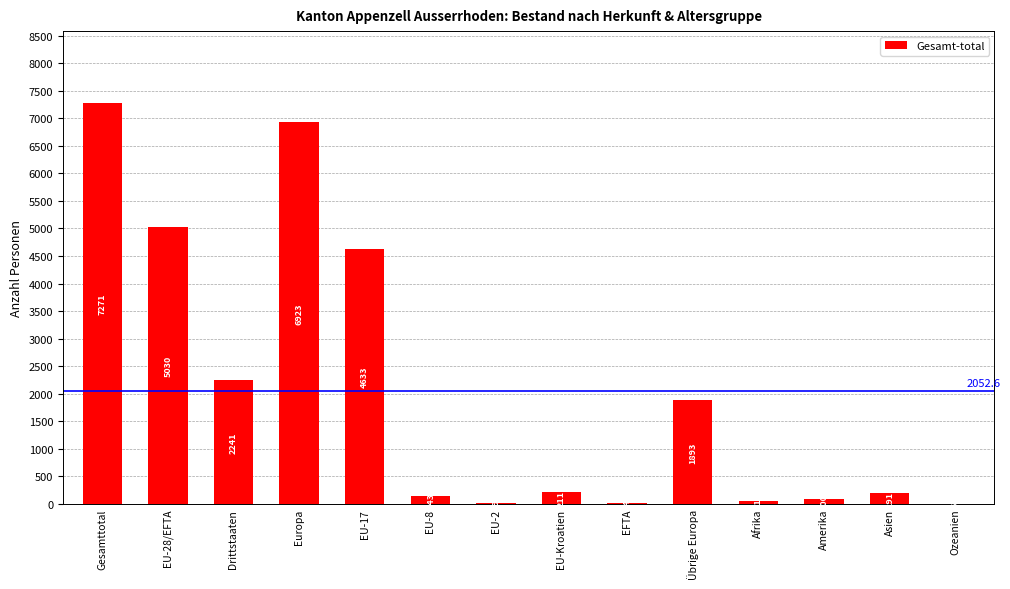

The chart shows a value of 3169 at Drittstaaten. True or false?

False